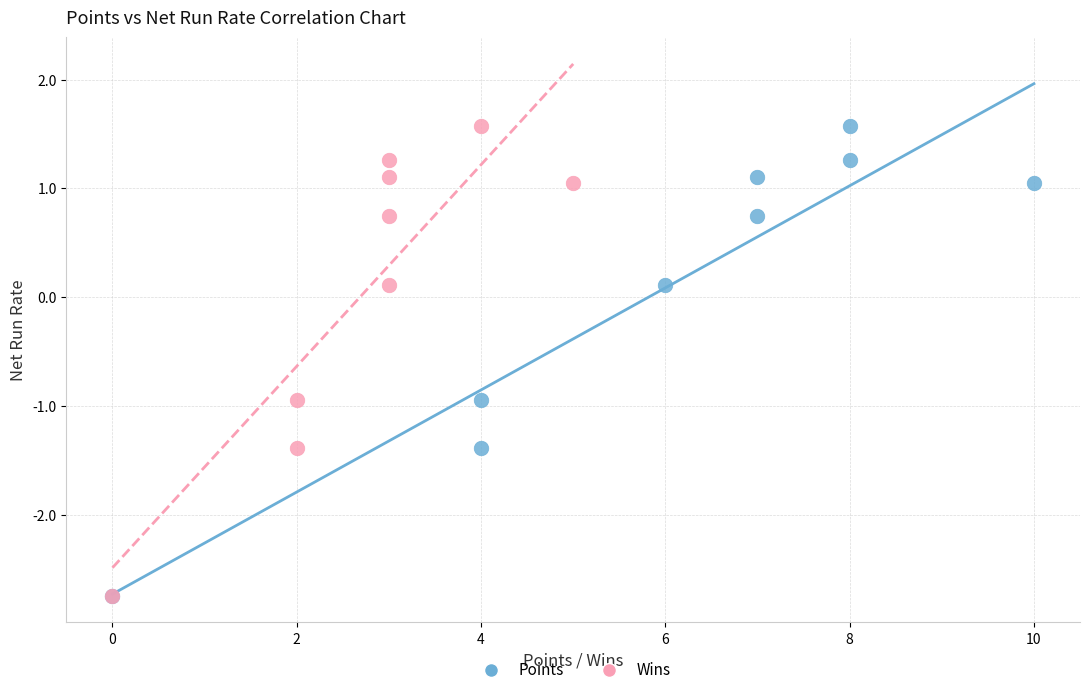

What are all the series names shown in the legend?

Points, Wins